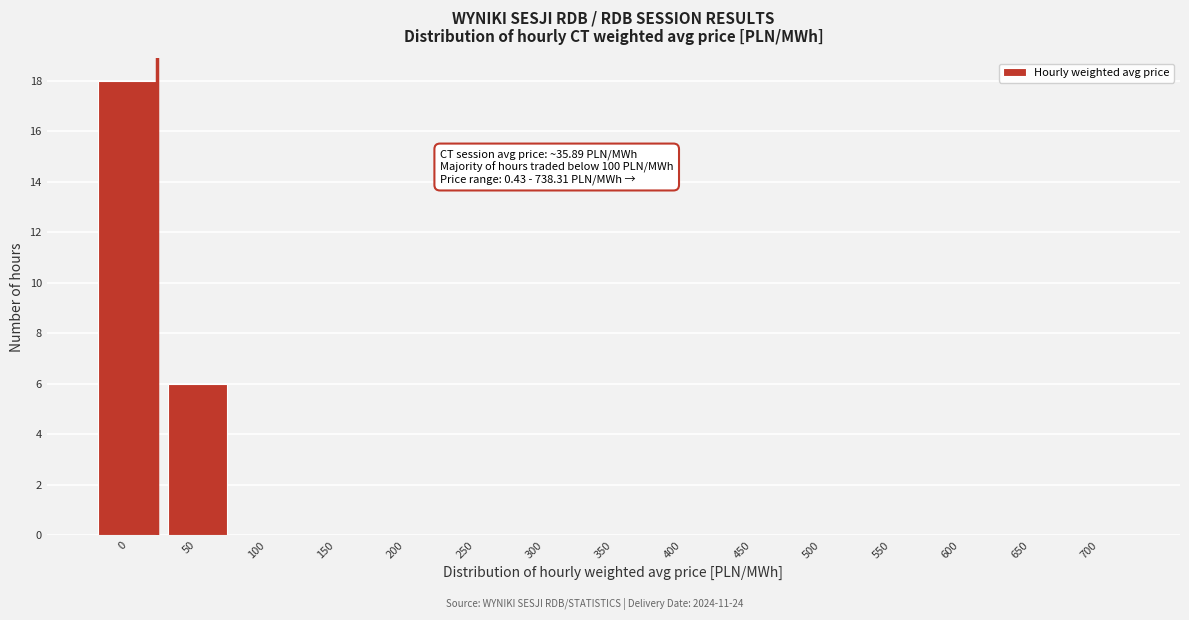

Reading right to left, extract all data points from this chart.

700=0	650=0	600=0	550=0	500=0	450=0	400=0	350=0	300=0	250=0	200=0	150=0	100=0	50=6	0=18